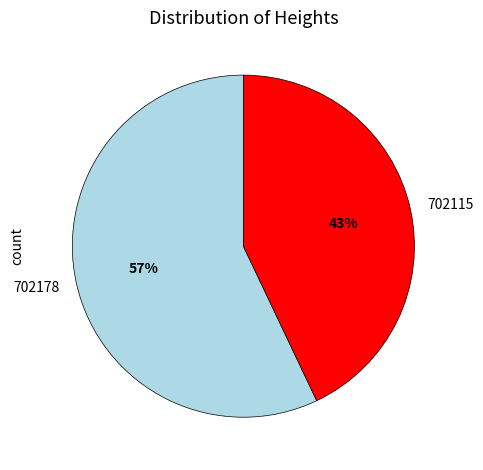

To the nearest percent, what is the combined percentage of 702178 and 702115?

100%